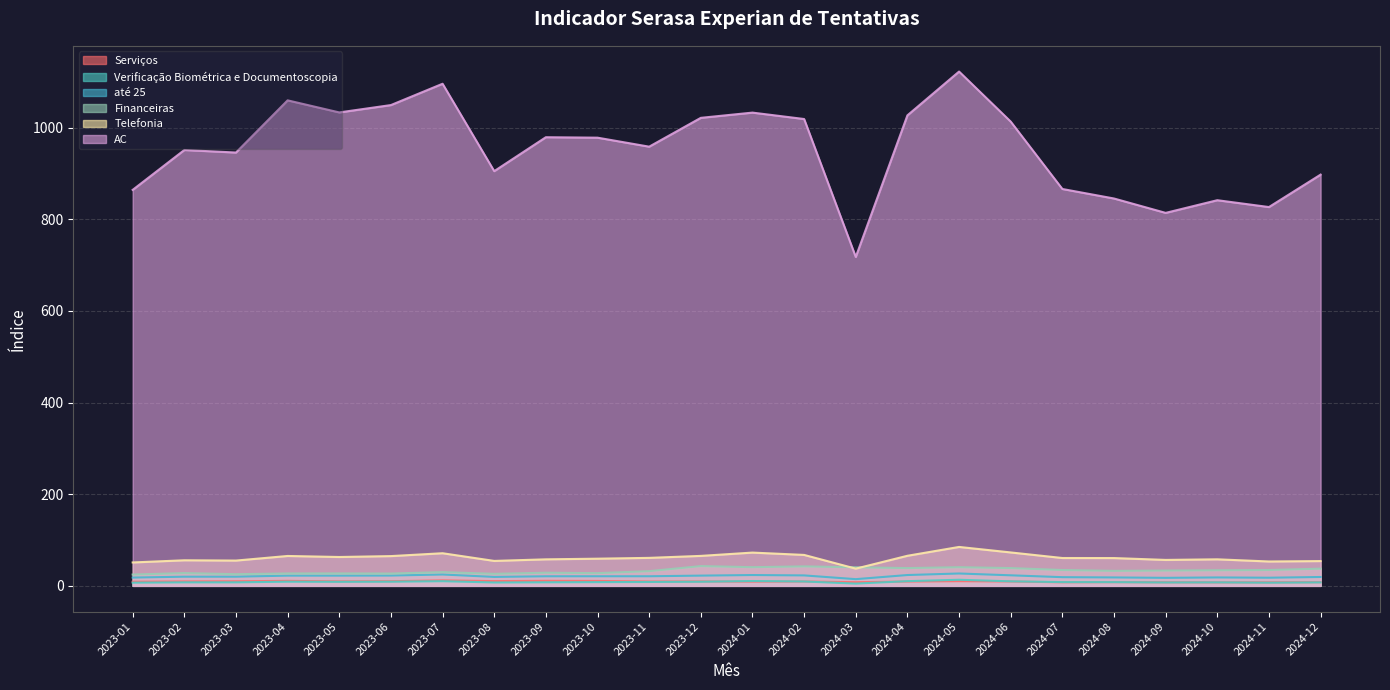

Does the chart have visible grid lines?

Yes